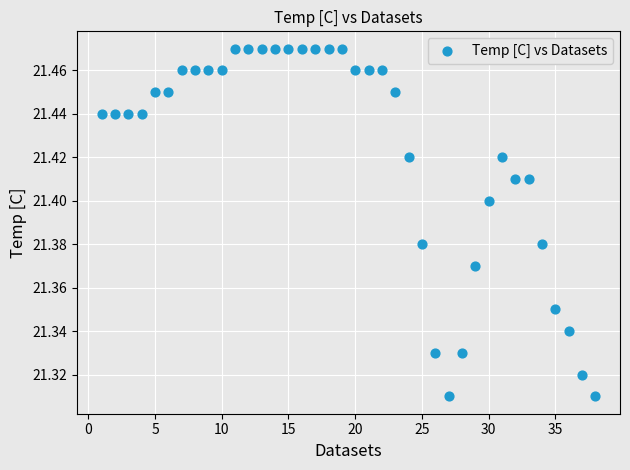

What is the range of X values (max minus min)?

37.0